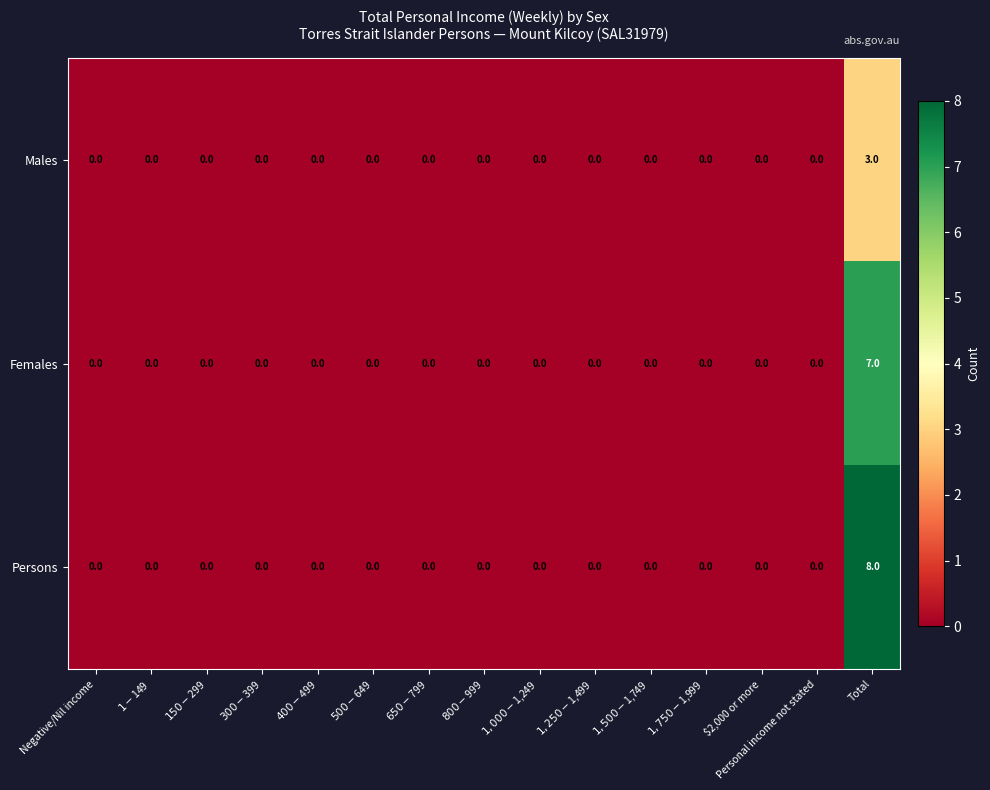

How many data points does each series have?

15